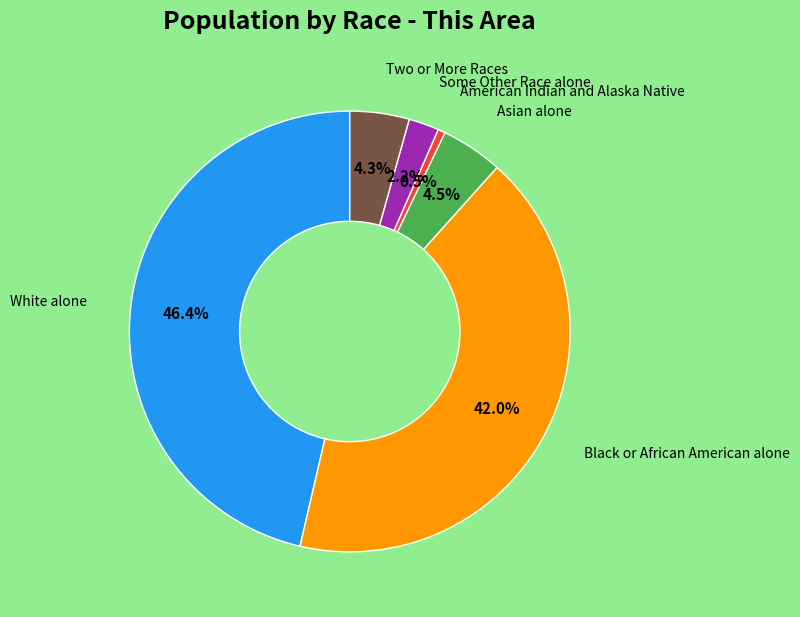

Does any single category account for the majority?

No